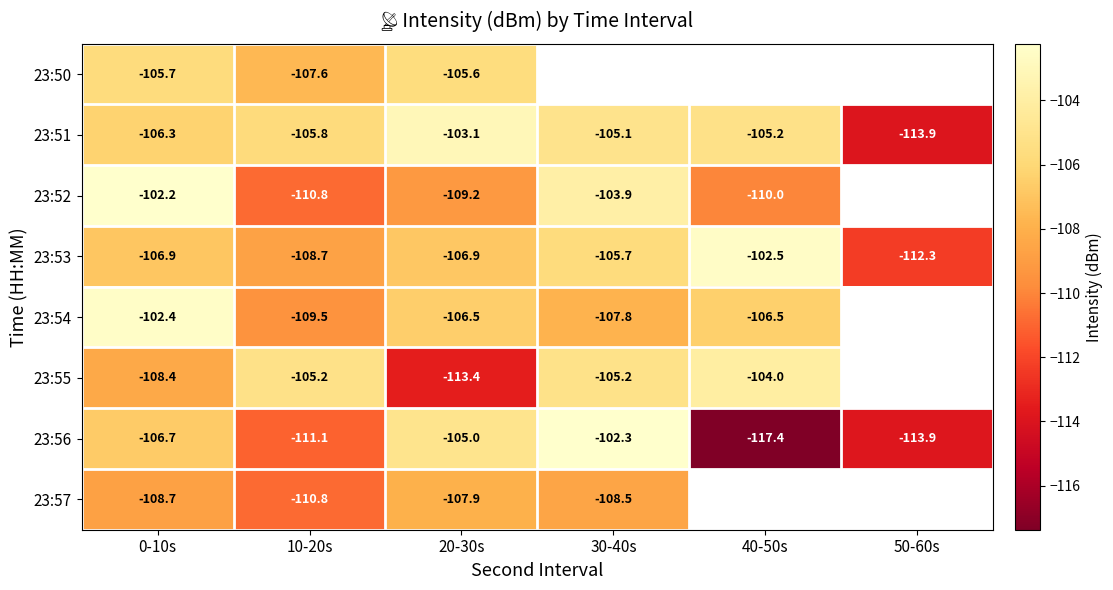

Is the value of 23:50 at 0-10s greater than the value of 23:57 at 0-10s?

Yes